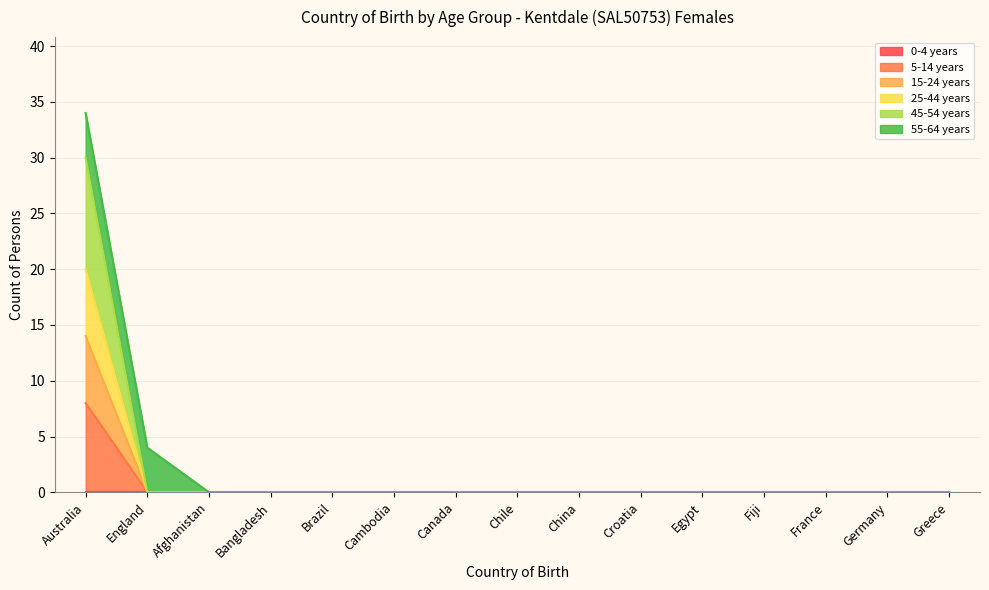

Where is 25-44 years nearest to the value 10?

Australia